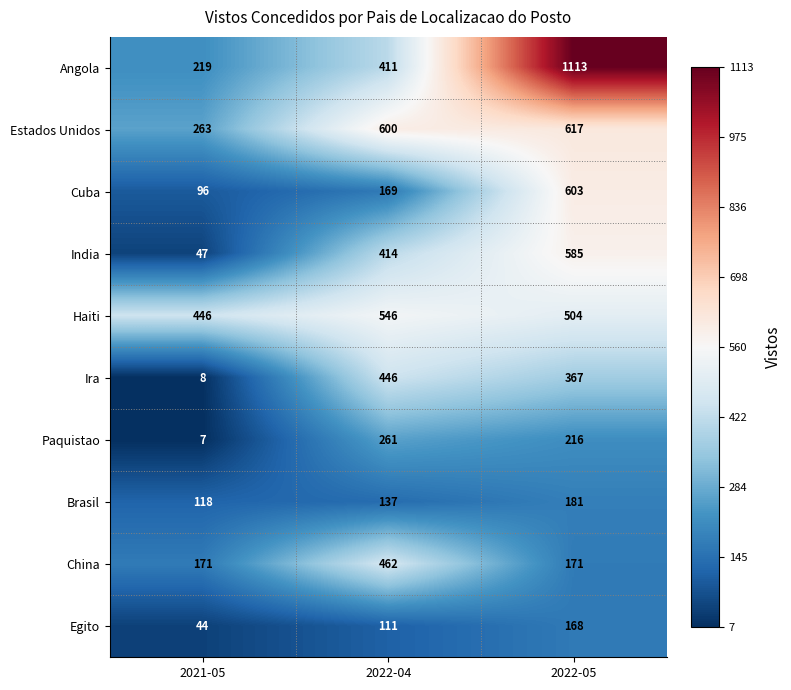

What is the average value of the Brasil series?

145